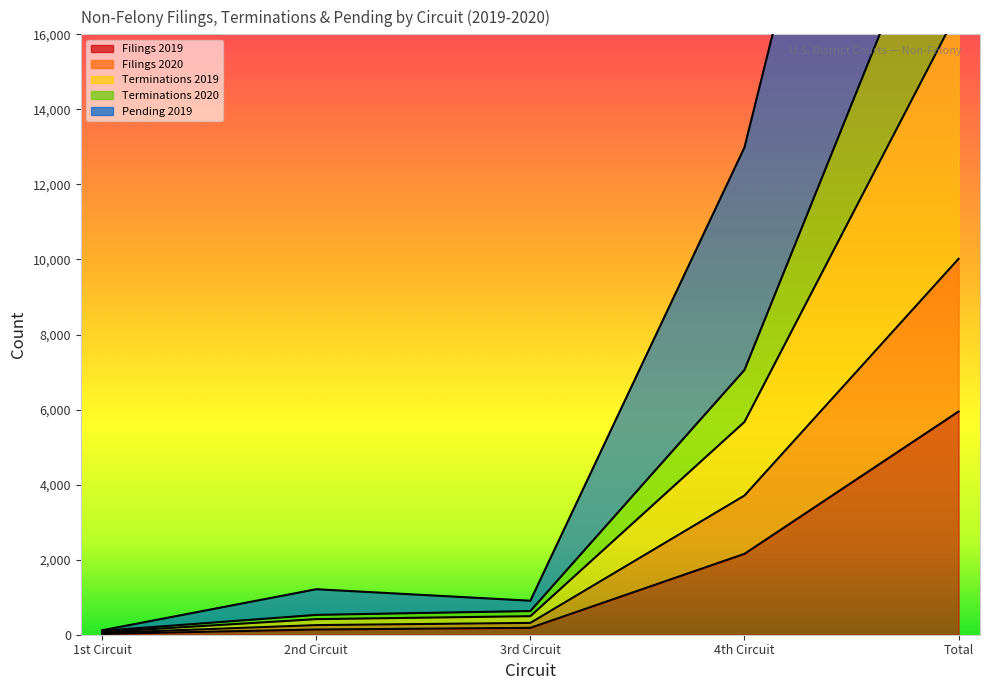

Which series has the largest range (max minus min)?

Pending 2019